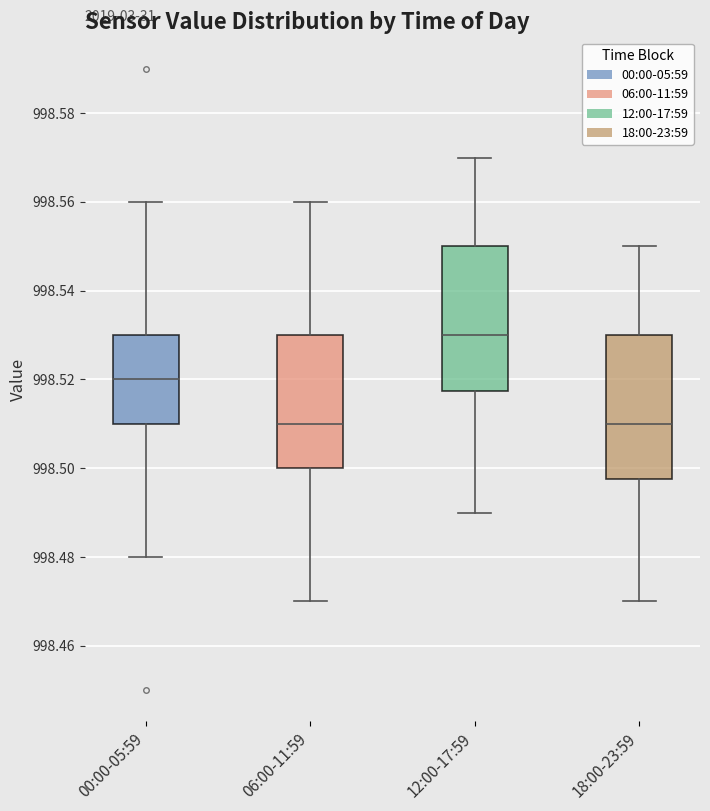

Reading left to right, read every box against the y-axis: the position of its median line, the range the box covers, and the ends of its whiskers. The values are not printed on the chart, so give them approximately, as read against the axis.

00:00-05:59: median 998.520, box 998.510 to 998.530, whiskers 998.480 to 998.560
06:00-11:59: median 998.510, box 998.500 to 998.530, whiskers 998.470 to 998.560
12:00-17:59: median 998.530, box 998.518 to 998.550, whiskers 998.490 to 998.570
18:00-23:59: median 998.510, box 998.498 to 998.530, whiskers 998.470 to 998.550